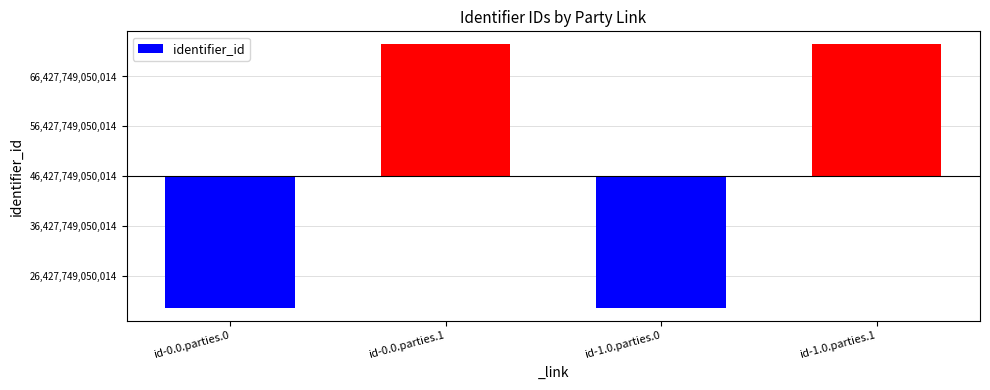

How many values are below zero?

2